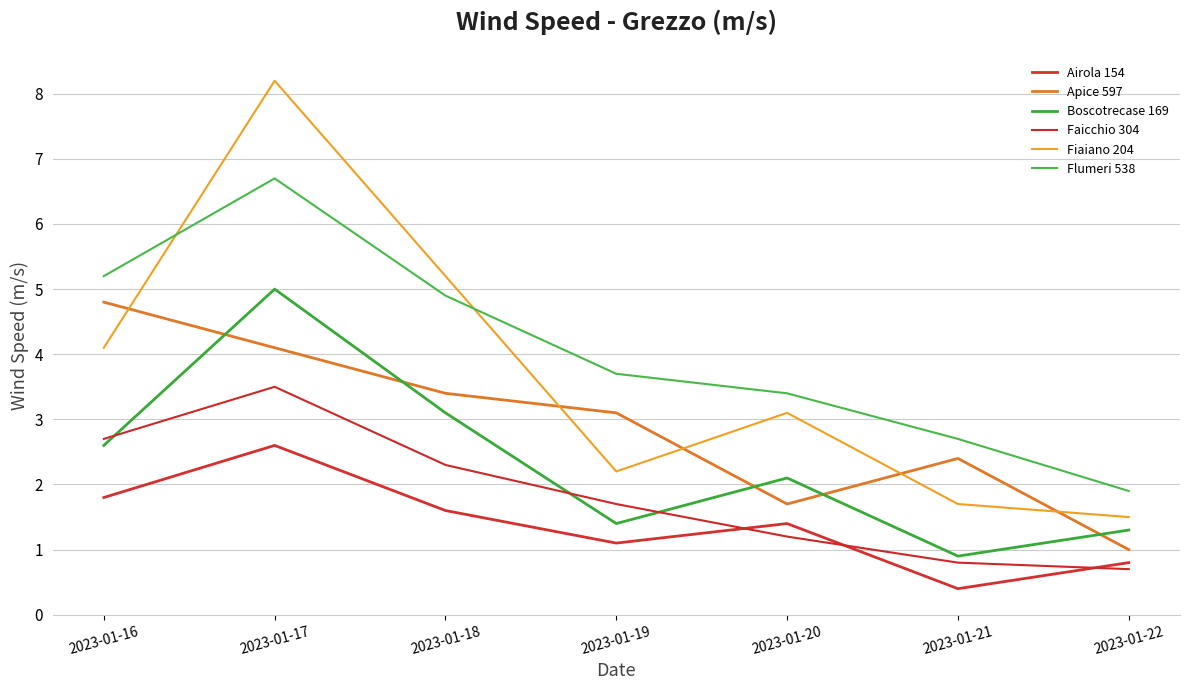

At which label does Fiaiano 204 first exceed 3?

2023-01-16